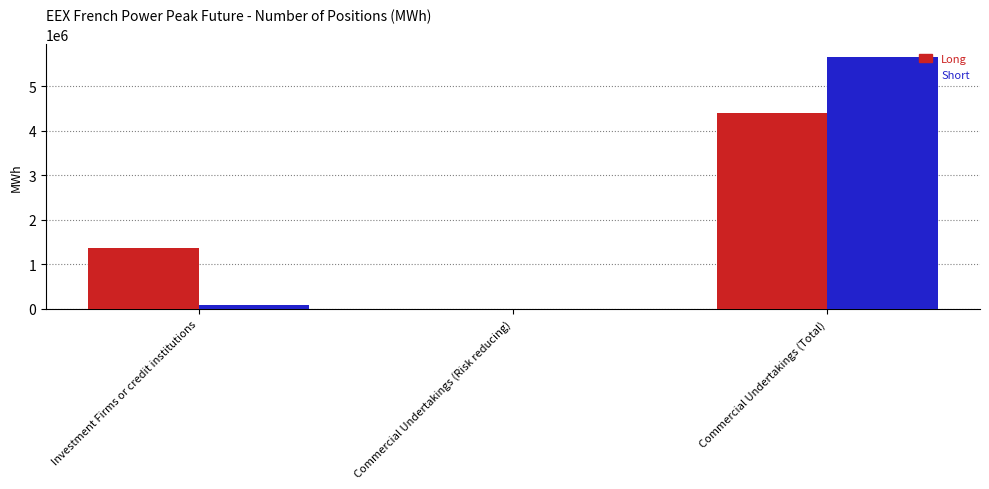

At which label is Short closest to 2832096?

Investment Firms or credit institutions